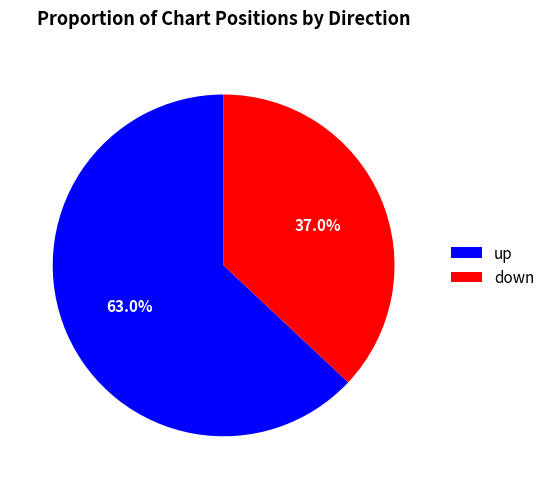

Does down account for over 50% of the chart?

No